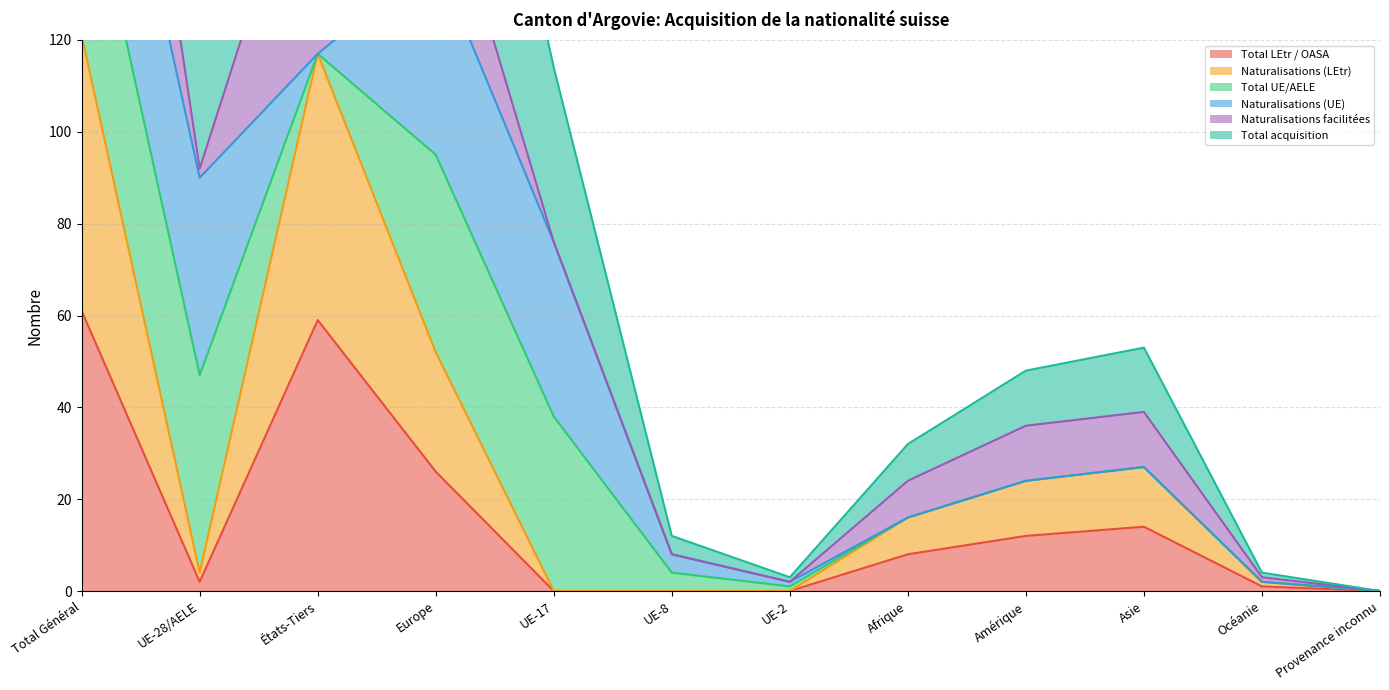

Rank the categories by Total LEtr / OASA value from highest to lowest.

Total Général, États-Tiers, Europe, Asie, Amérique, Afrique, UE-28/AELE, Océanie, UE-17, UE-8, UE-2, Provenance inconnu